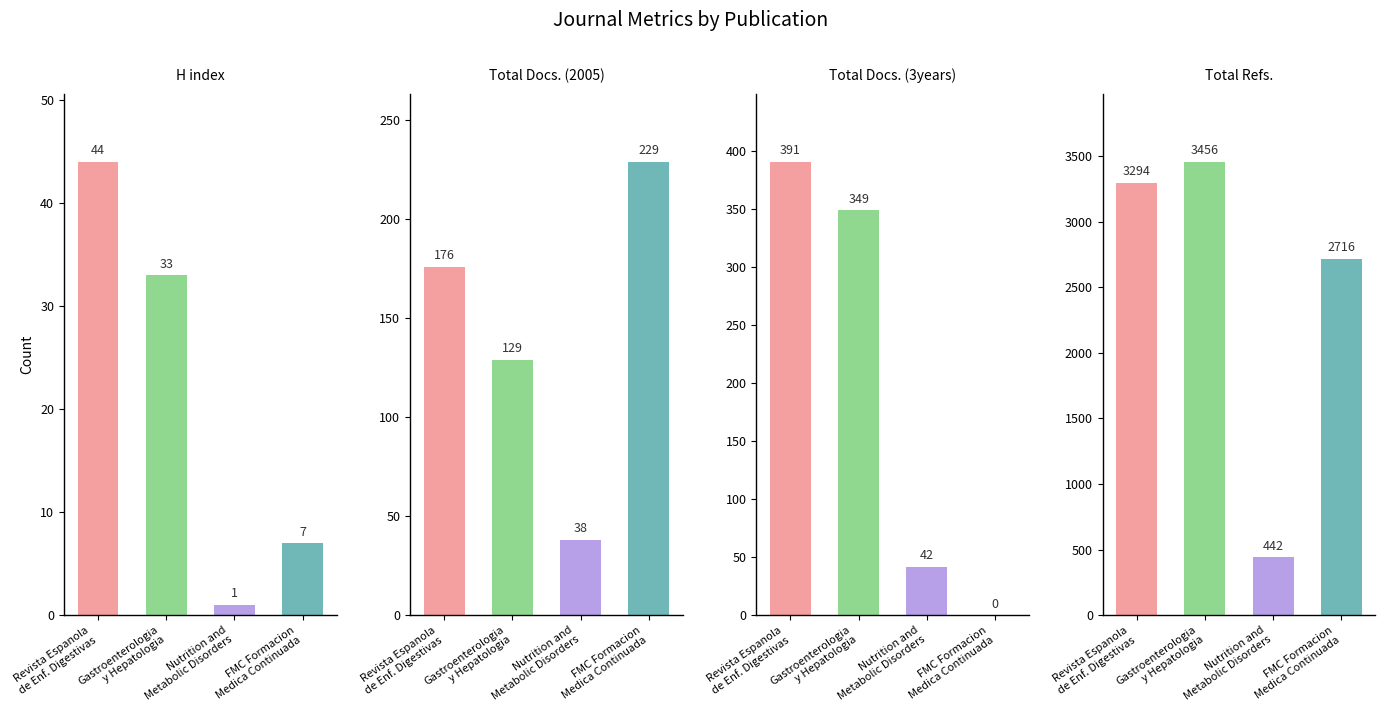

What are all the series names shown in the legend?

H index, Total Docs. (2005), Total Docs. (3years), Total Refs.